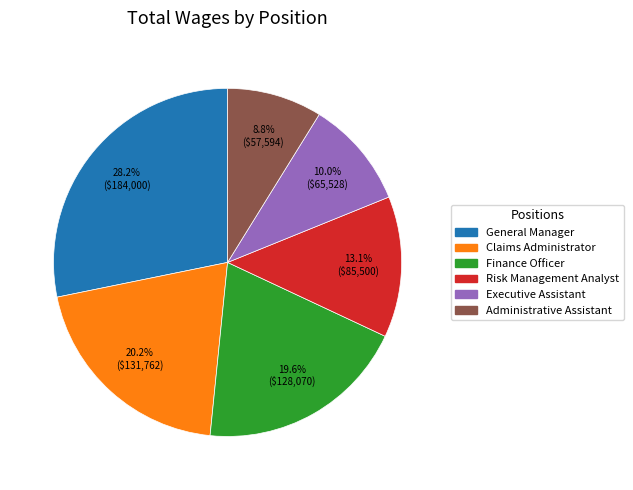

Does Executive Assistant represent more than half of the total?

No